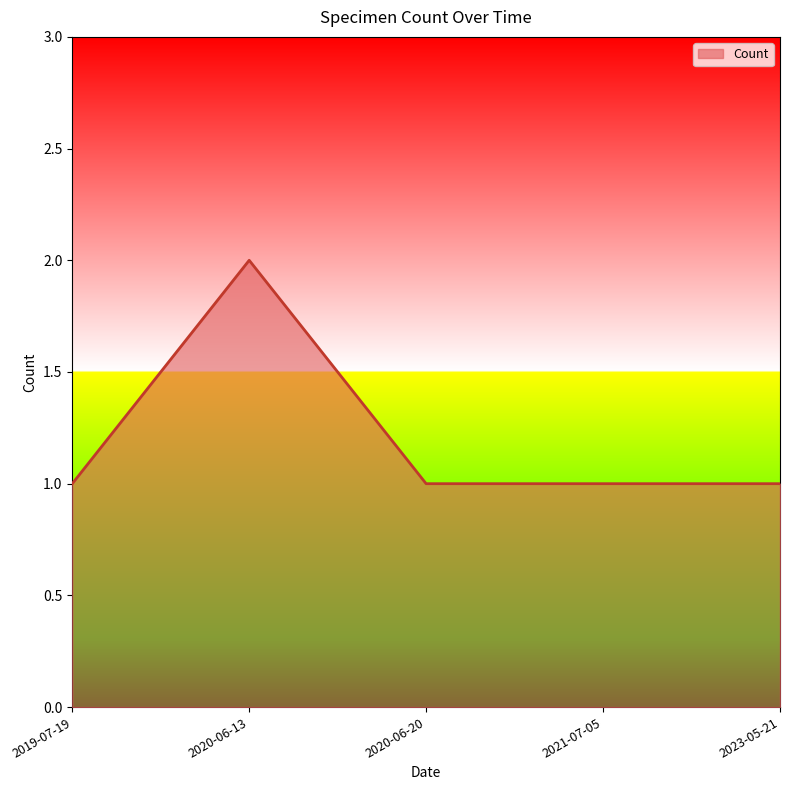

The chart shows a value of 1 at 2020-06-13. True or false?

False